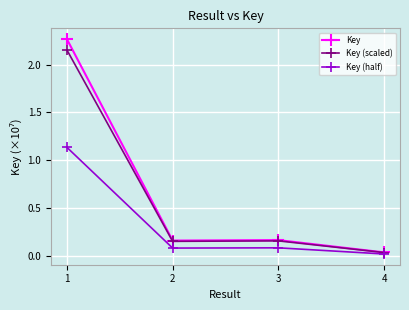

The value of Key at 4 is 0.0. True or false?

True